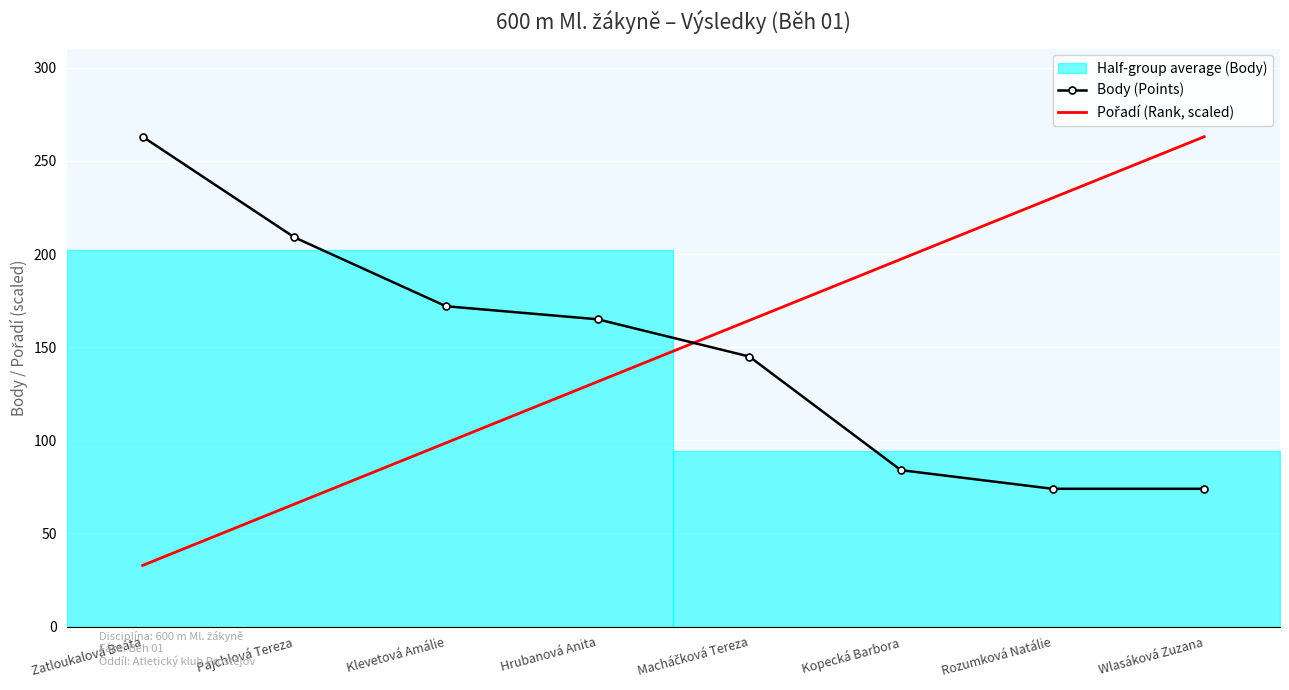

What is the spread (max minus min) of values at Hrubanová Anita?

33.5